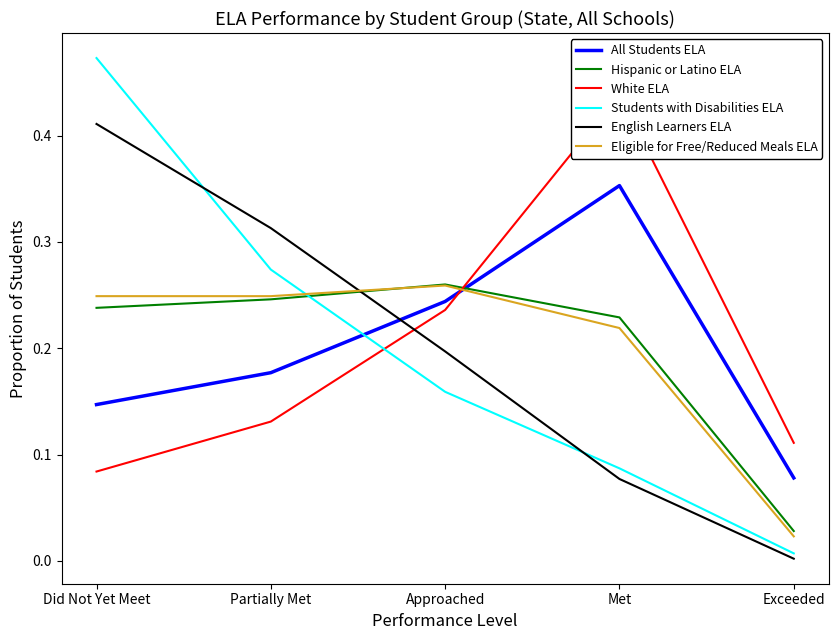

How many times do White ELA and Eligible for Free/Reduced Meals ELA cross each other?

1